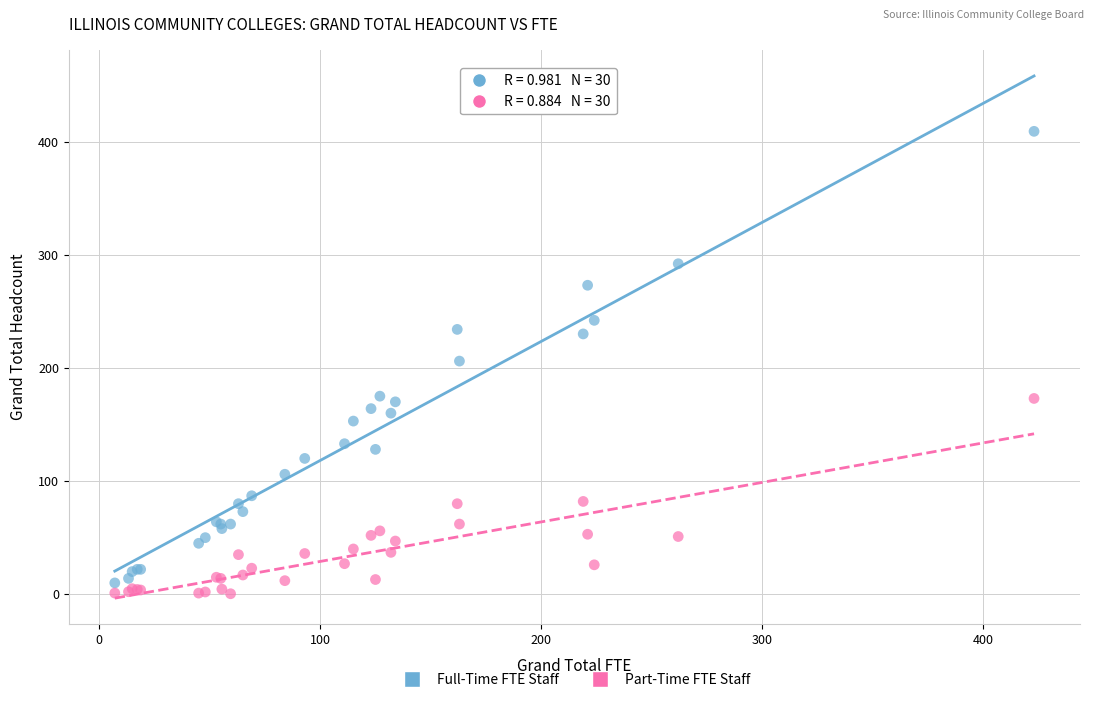

What is the X range (max minus min) for the scatter plot?

415.9